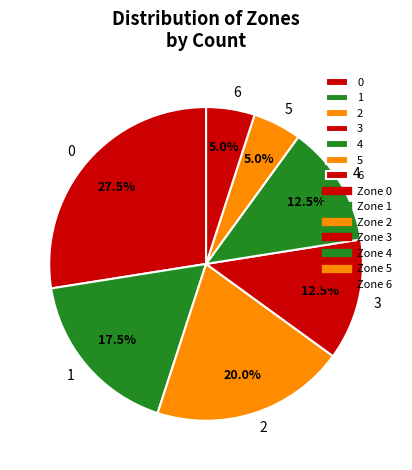

Is it true that 5 is 14% of the pie?

False